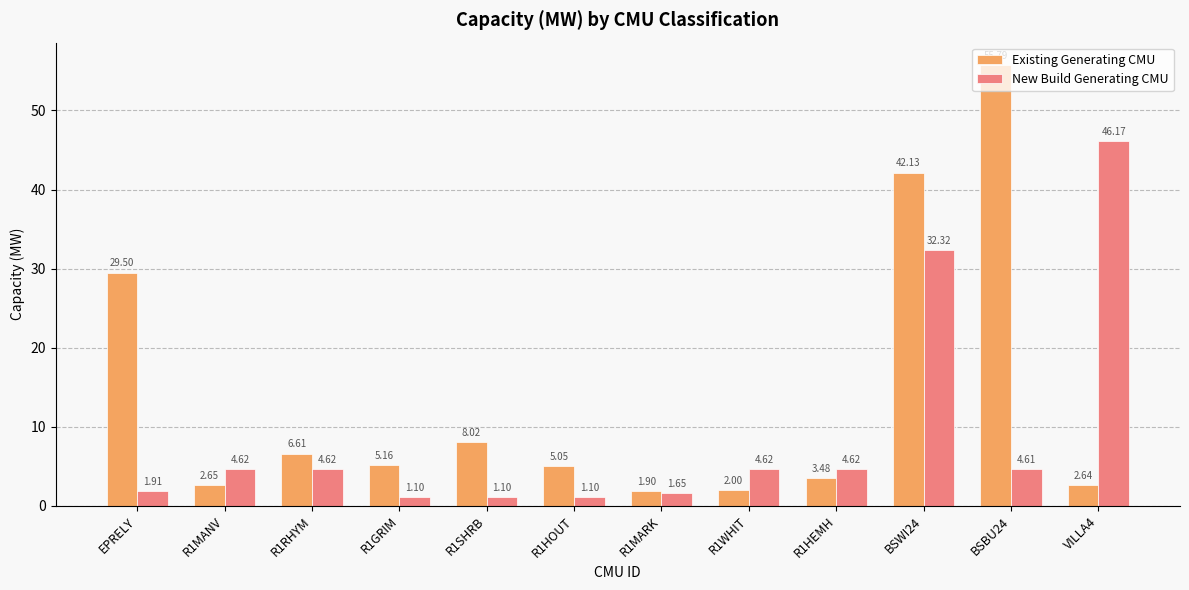

Where is Existing Generating CMU nearest to the value 28?

EPRELY